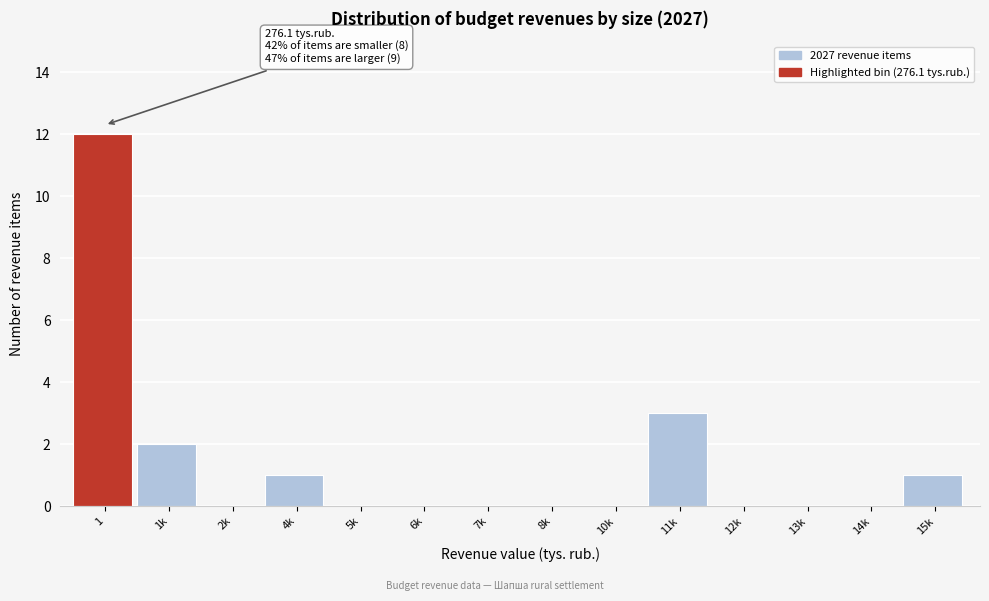

Reading left to right, list all the values displayed in this chart.

1=12	1k=2	2k=0	4k=1	5k=0	6k=0	7k=0	8k=0	10k=0	11k=3	12k=0	13k=0	14k=0	15k=1